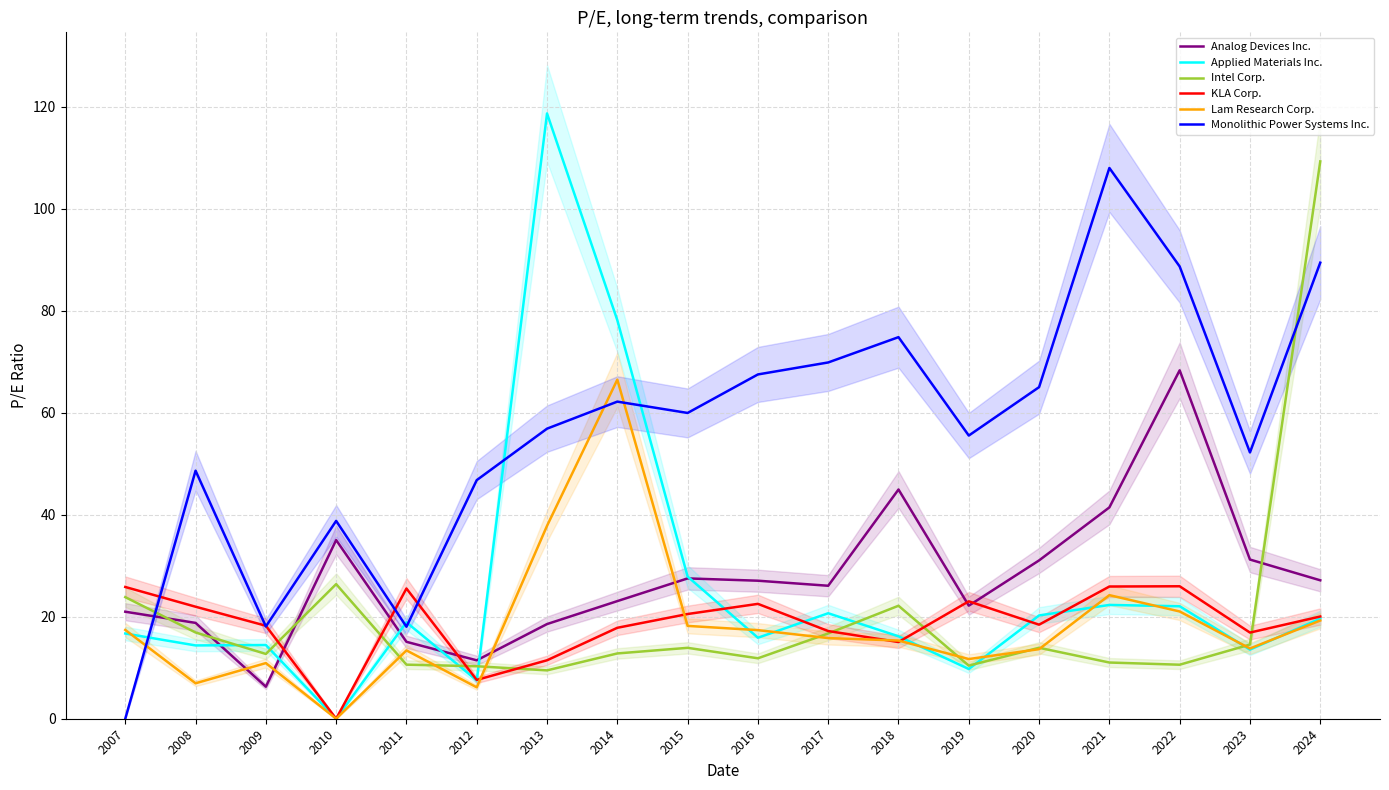

Which category has the lowest value in the Intel Corp. series?

2013